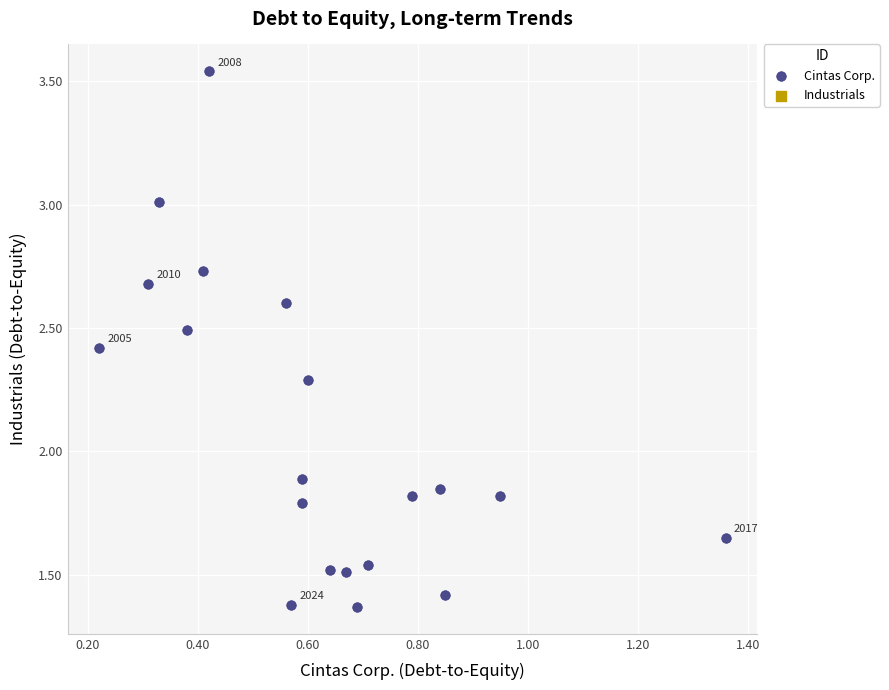

What is the range of Y values (max minus min)?

2.2